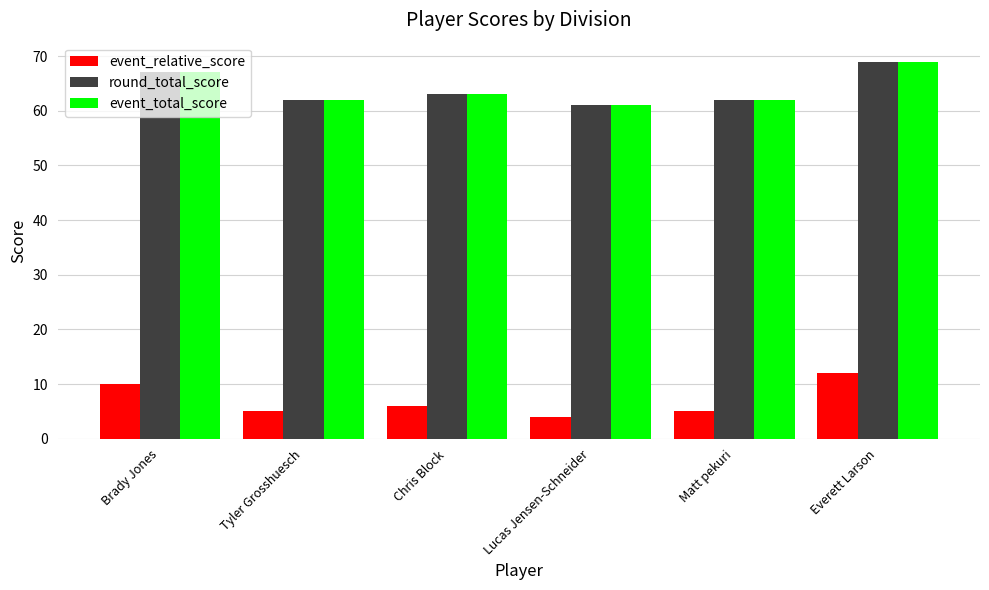

True or false: event_total_score has a value of 62 at Matt pekuri.

True